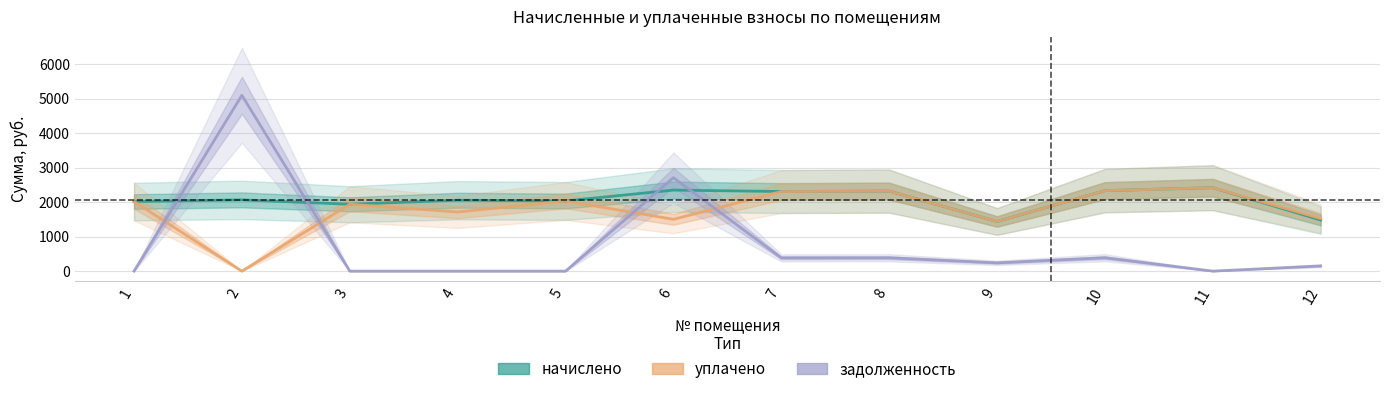

List the series in order of their overall mean, highest first.

начислено, уплачено, задолженность